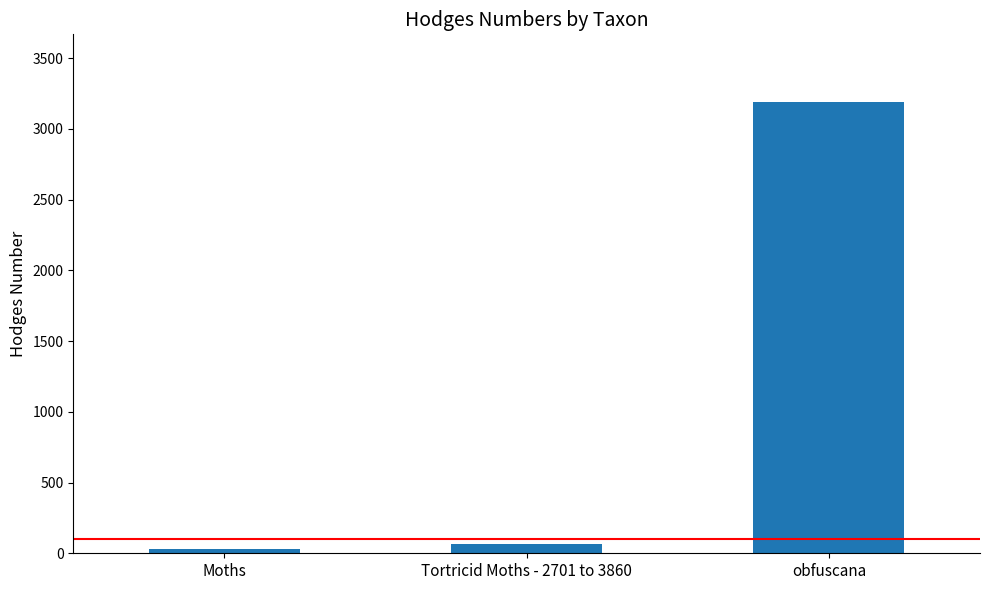

At which label is the value closest to 1609?

Tortricid Moths - 2701 to 3860